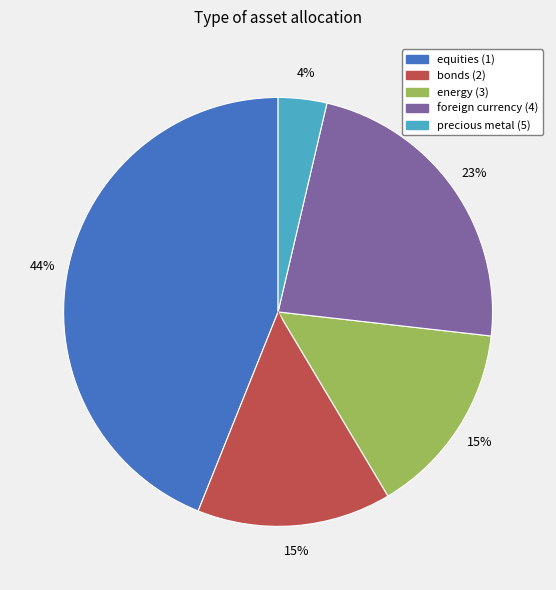

Does precious metal (5) account for over 50% of the chart?

No